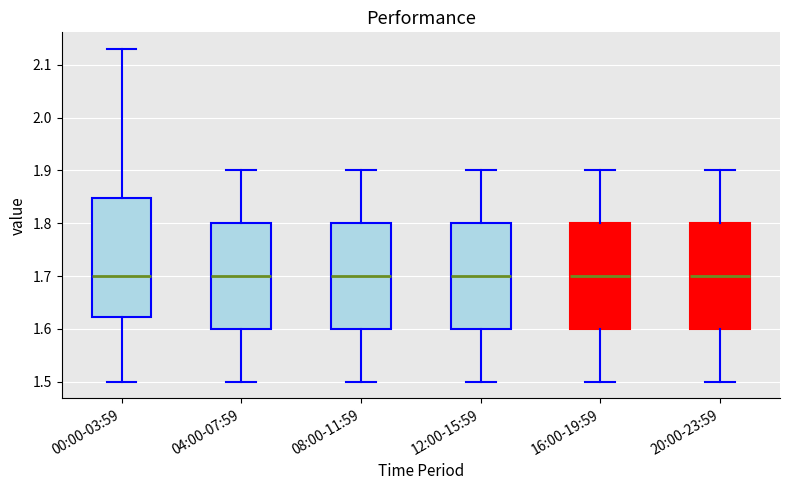

Comparing the boxes themselves (not the whiskers), which one is the tallest?

00:00-03:59